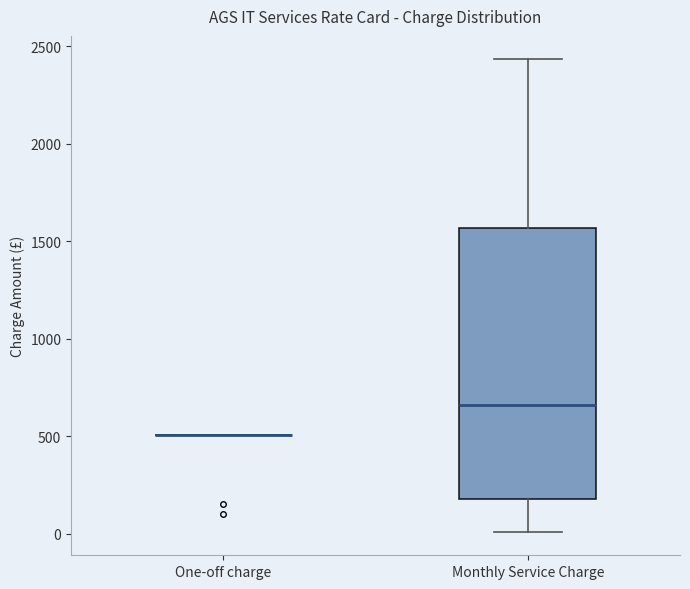

Reading left to right, transcribe this box plot: for each box, give where its median line is, the range the box spans, and where its two whiskers end, as read against the y-axis. The values are not printed on the chart, so give them approximately, as read against the axis.

One-off charge: box collapsed to a line at 500, whiskers 500 to 500
Monthly Service Charge: median 650, box 200 to 1550, whiskers 0 to 2450